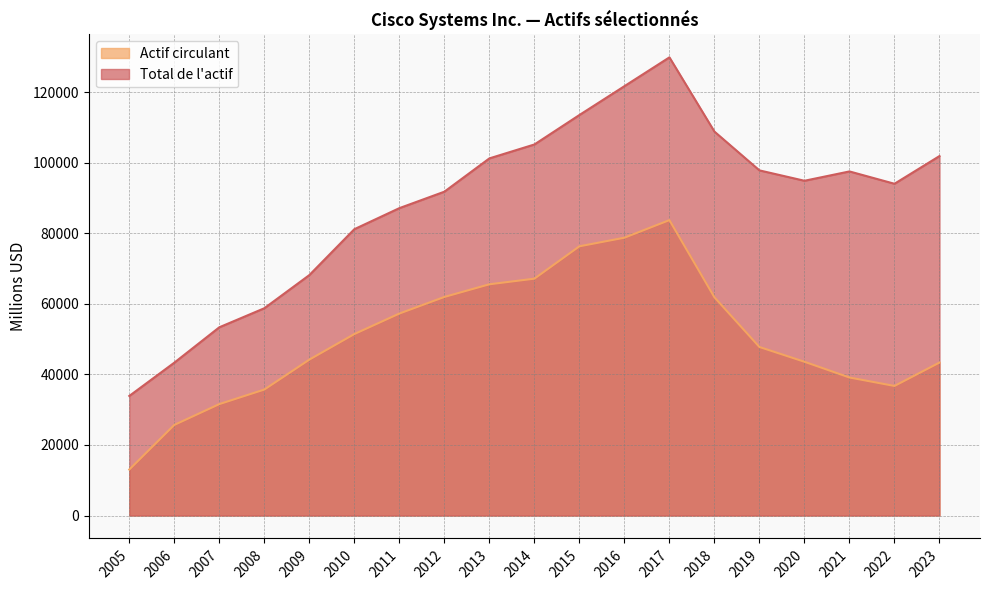

How many interior local valleys does the Actif circulant series have?

1